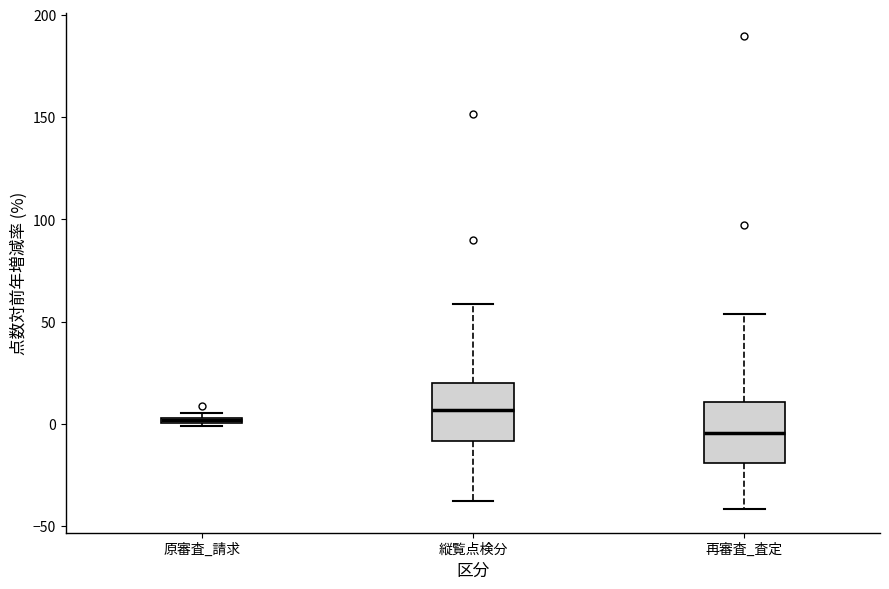

Where is the upper edge of the box for 原審査_請求 on the y-axis? The values are not printed on the chart, so give them approximately, as read against the axis.

5